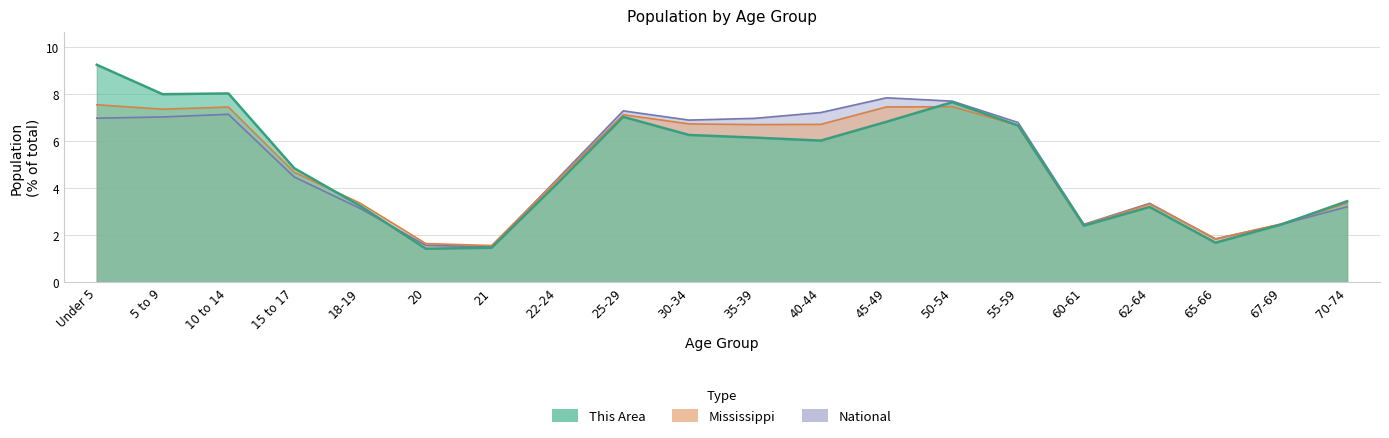

Reading left to right, transcribe all the data shown in this chart.

This Area: 9.2	8.0	8.0	4.8	3.2	1.4	1.5	4.2	7.0	6.2	6.1	6.0	6.8	7.6	6.6	2.4	3.2	1.7	2.4	3.4
Mississippi: 7.5	7.3	7.4	4.7	3.4	1.6	1.6	4.3	7.1	6.7	6.7	6.7	7.4	7.4	6.7	2.4	3.3	1.8	2.5	3.4
National: 7.0	7.0	7.1	4.5	3.1	1.6	1.5	4.4	7.3	6.9	7.0	7.2	7.8	7.7	6.8	2.5	3.3	1.8	2.5	3.2